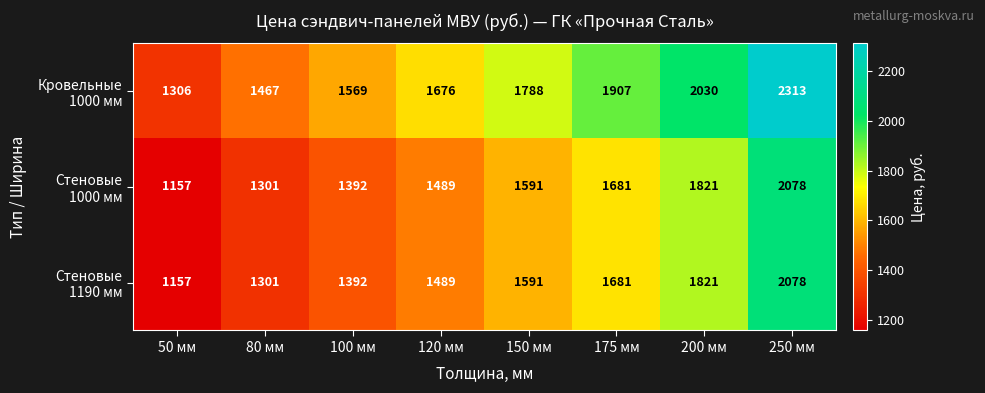

What is the spread (max minus min) of values at 150 мм?

197